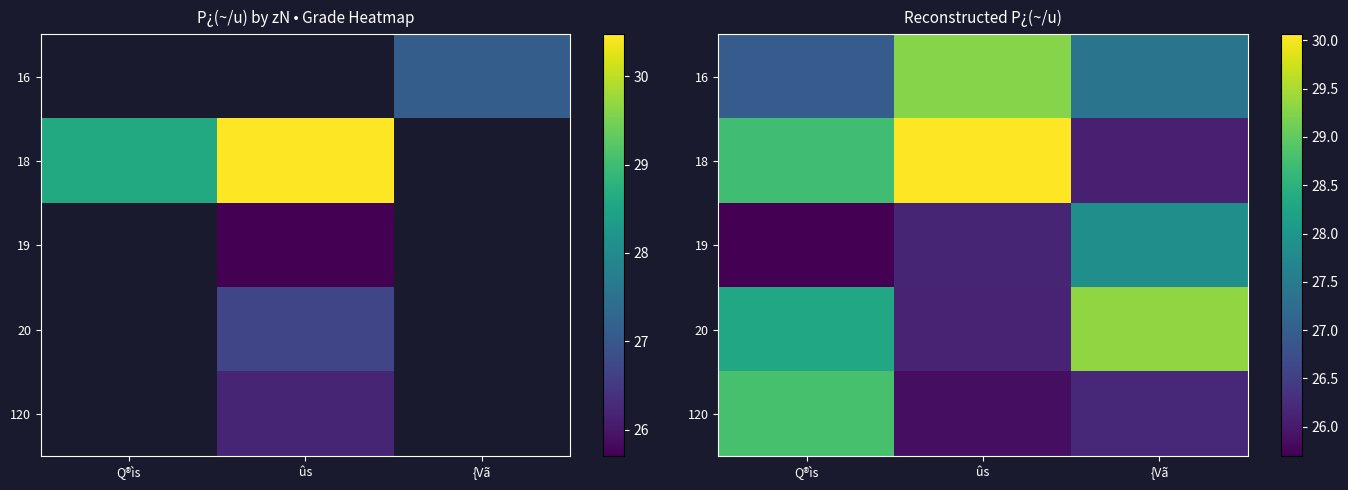

Which series has the largest range (max minus min)?

18